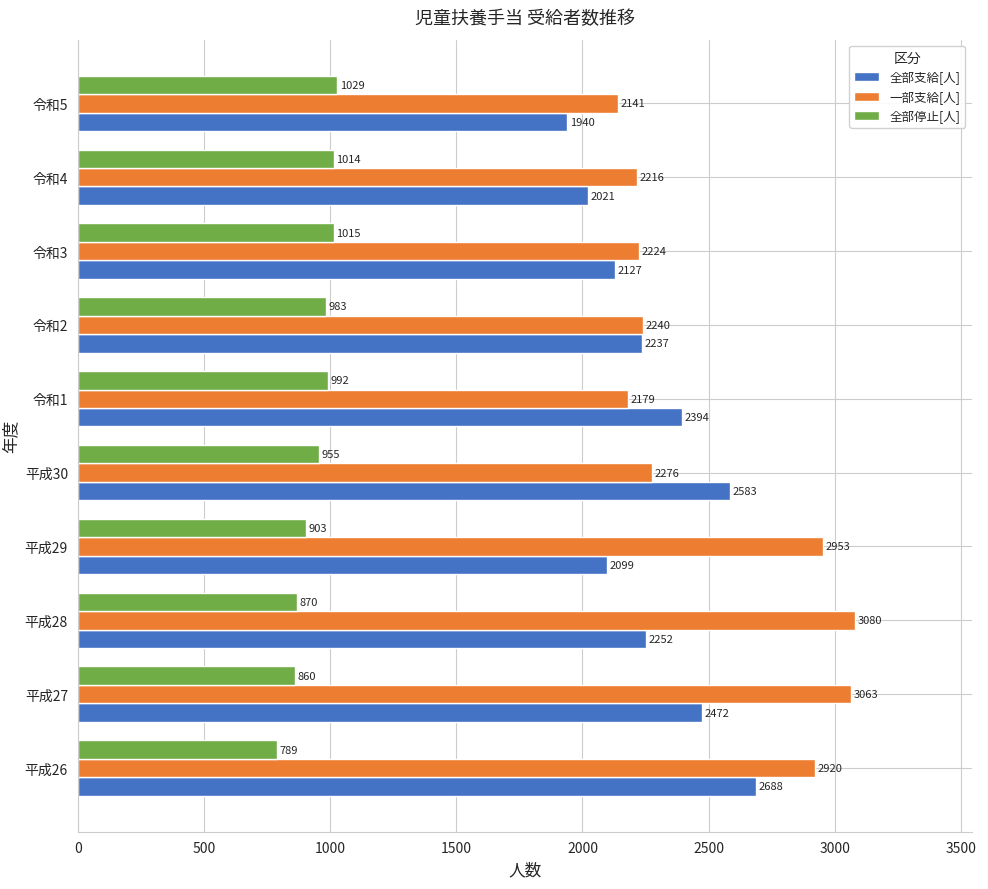

How many series are shown in this chart?

3